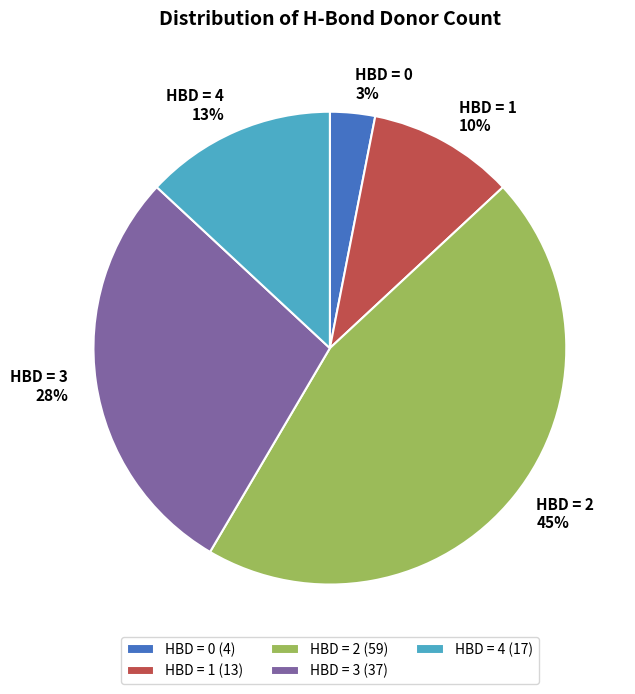

Approximately how many times larger is the value at HBD = 4 compared to HBD = 1?

1.3